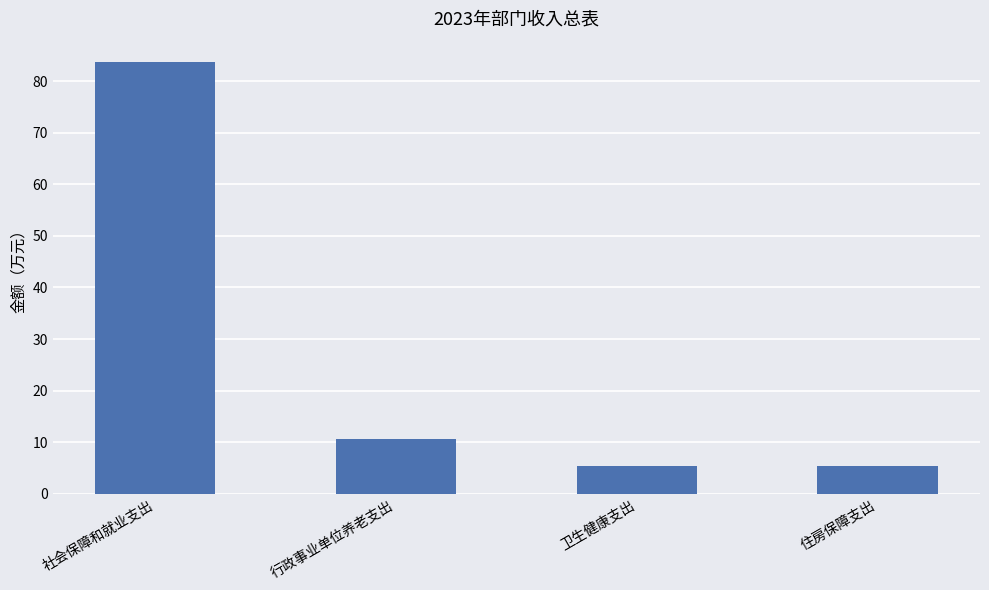

What is the change in value from 社会保障和就业支出 to 行政事业单位养老支出?

-73.1